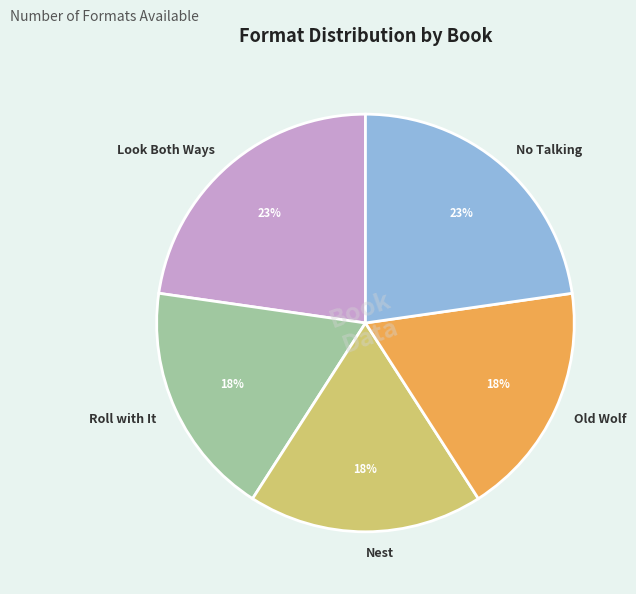

To the nearest percent, what portion does Look Both Ways represent?

23%